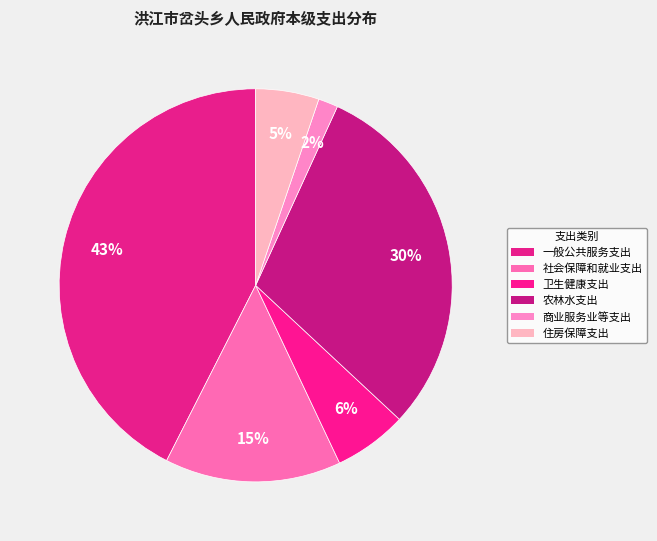

What is the total percentage of 卫生健康支出 and 社会保障和就业支出?

20.5%